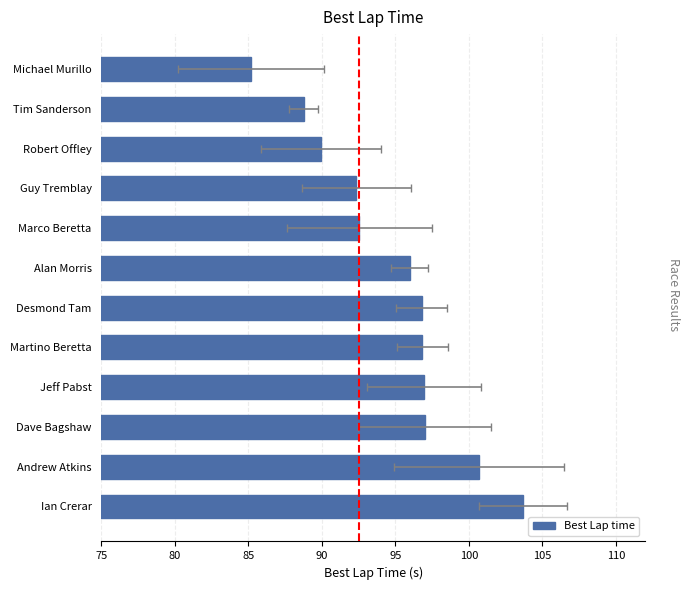

What is the value of the 2nd bar from the left?

100.7